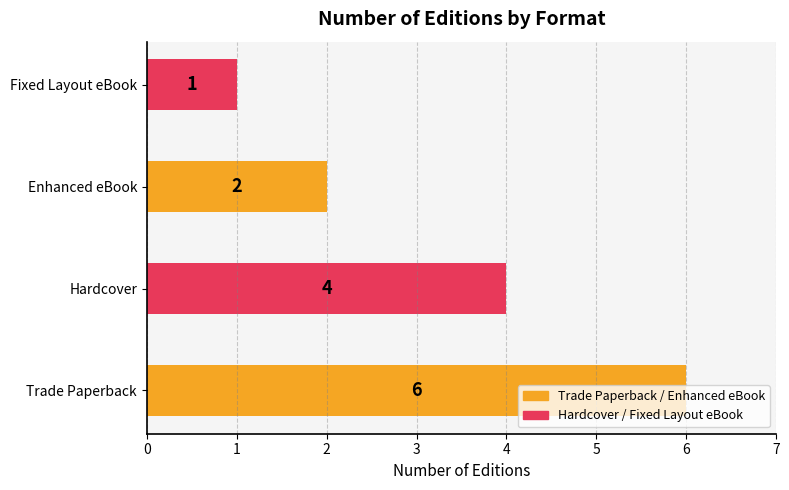

Are the bars horizontal?

Yes